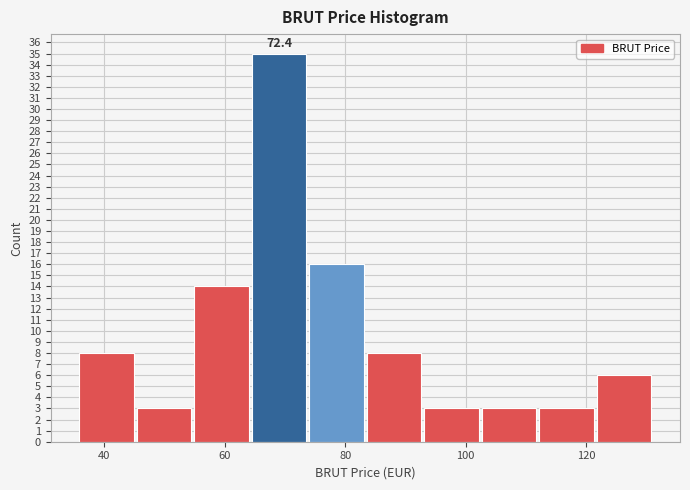

Which range on the x-axis has the tallest bar?

64 to 74